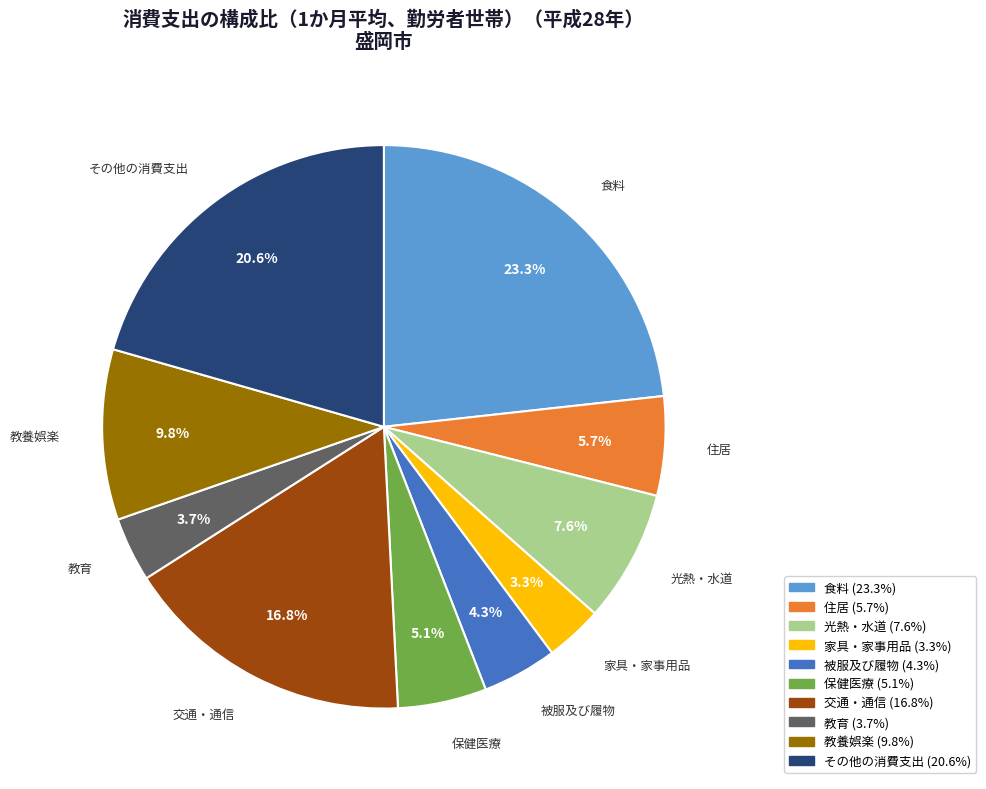

Count the number of slices in the pie.

10